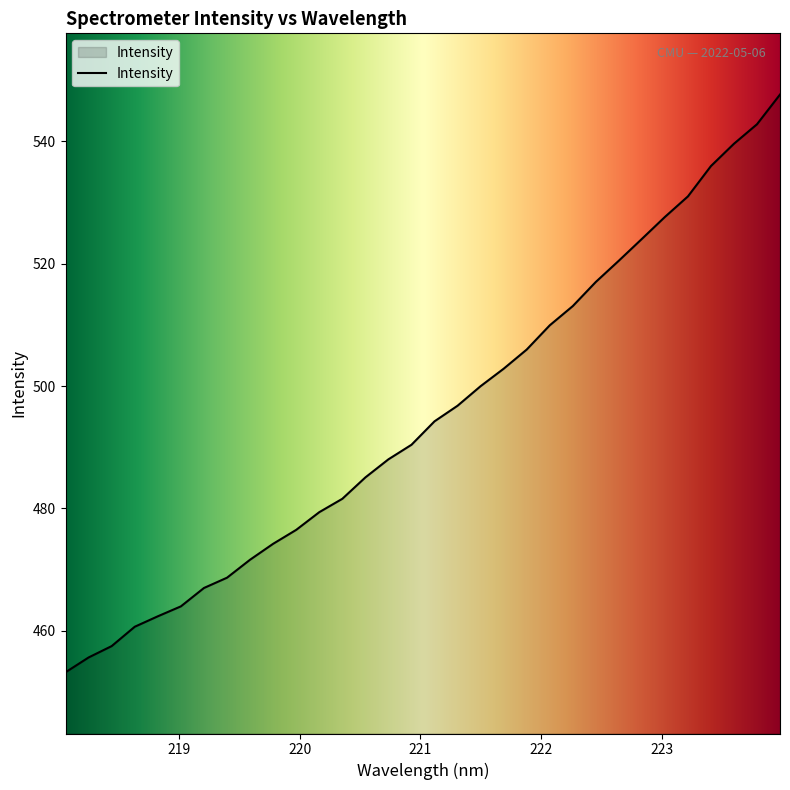

What is the greatest value displayed?

547.6